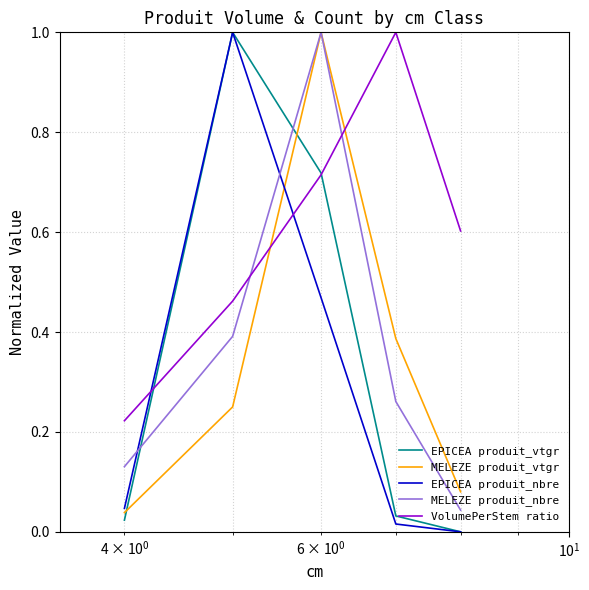

How many times do EPICEA produit_nbre and MELEZE produit_nbre cross each other?

2